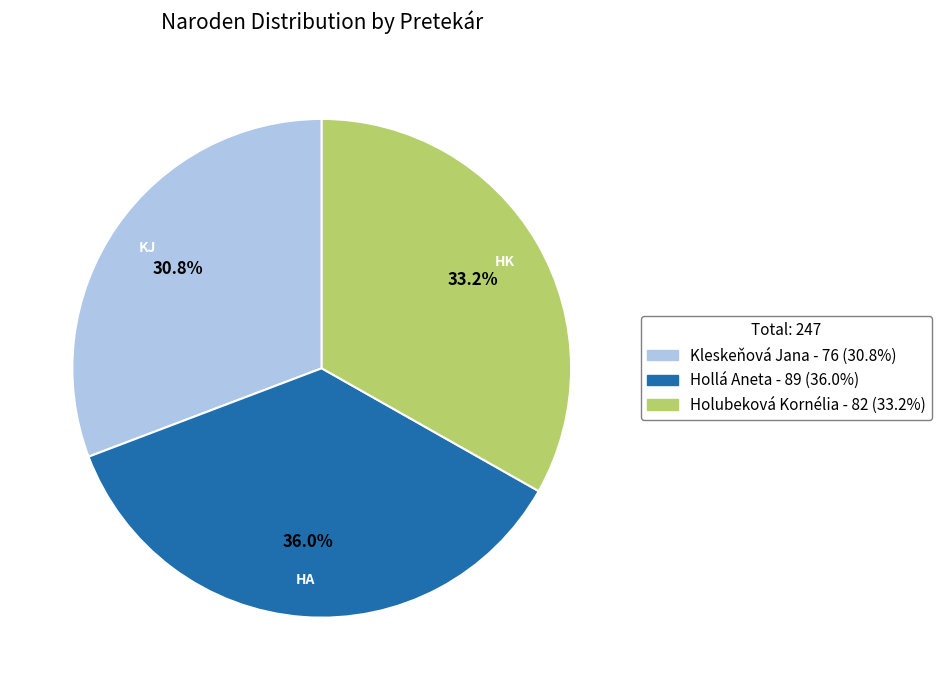

To the nearest percent, what percentage of the pie is Holubeková Kornélia?

33%